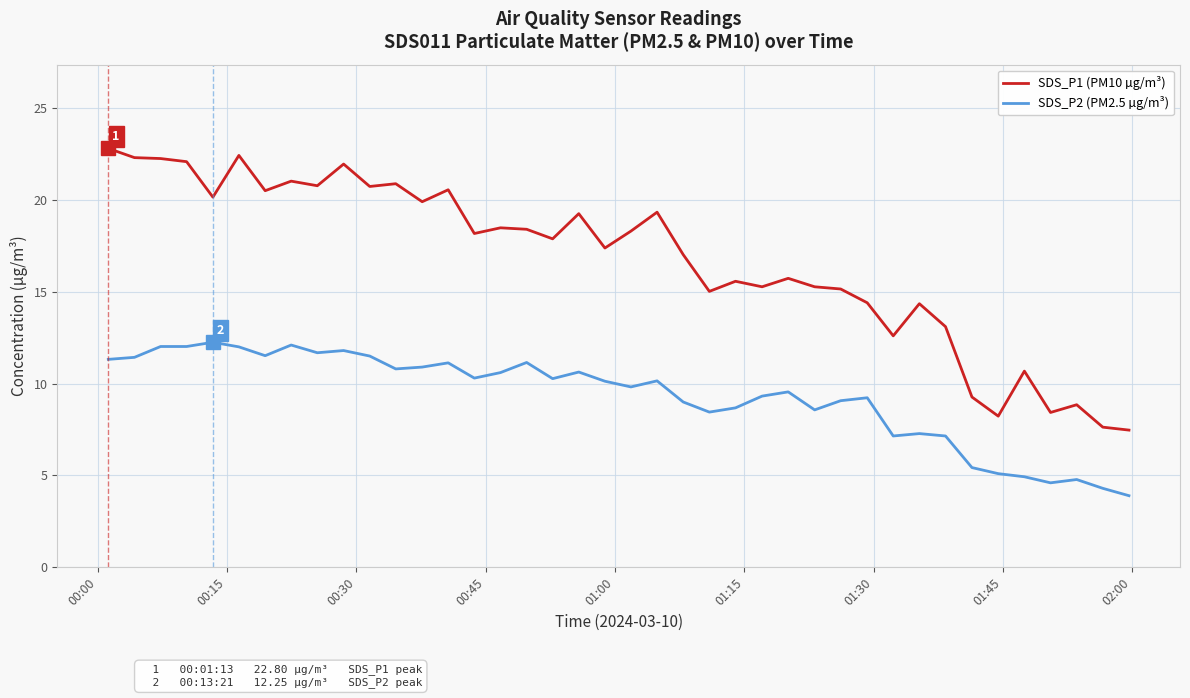

Which series has the widest spread of values?

SDS_P1 (PM10 µg/m³)